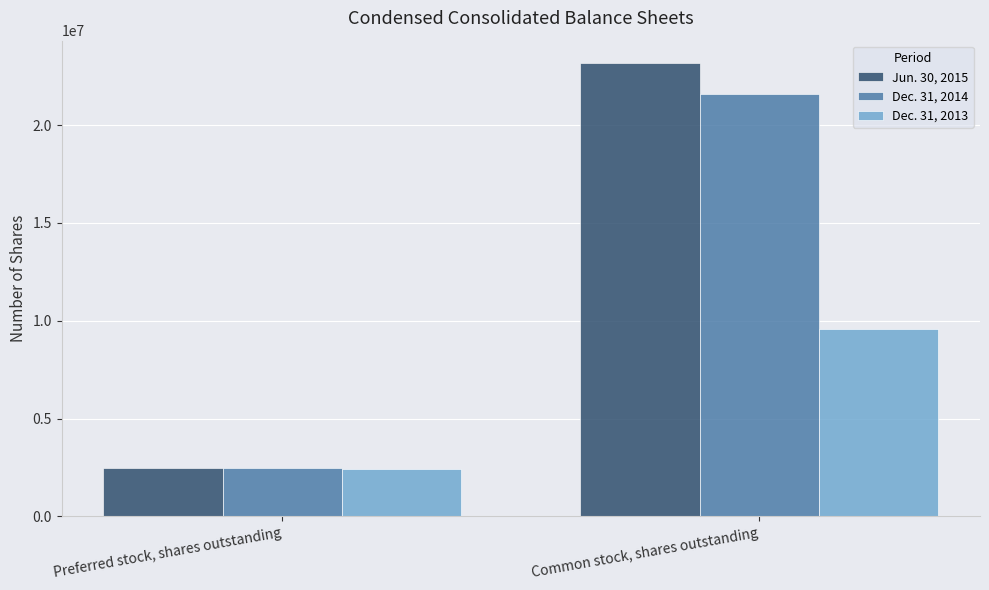

What is the average value of the Jun. 30, 2015 series?

12807612